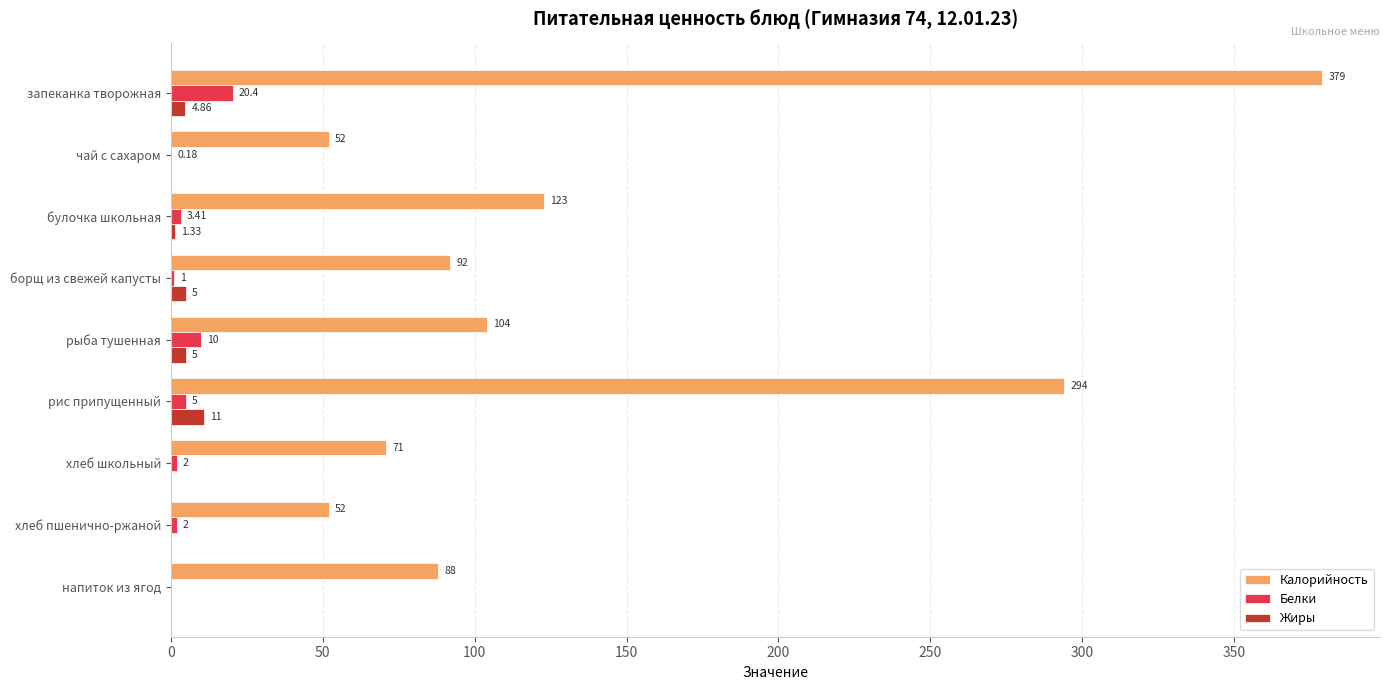

Between хлеб пшенично-ржаной and напиток из ягод, which series saw the biggest shift?

Калорийность